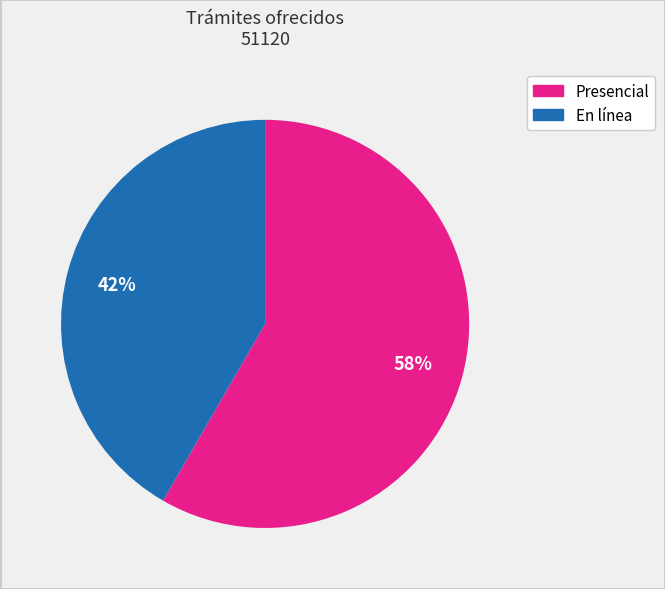

To the nearest percent, what is the average slice percentage?

50%